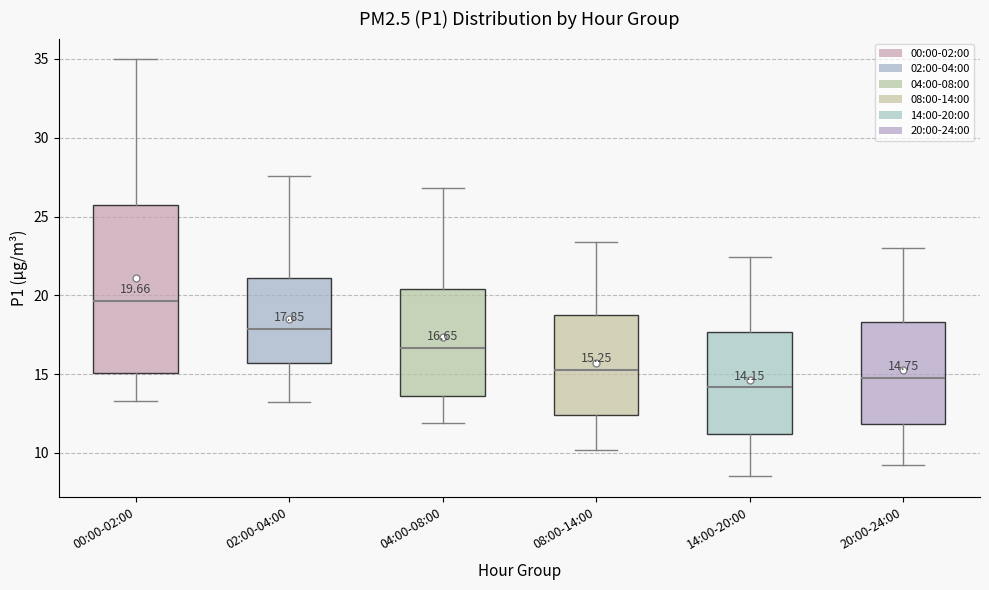

Which box's median line is the highest?

00:00-02:00